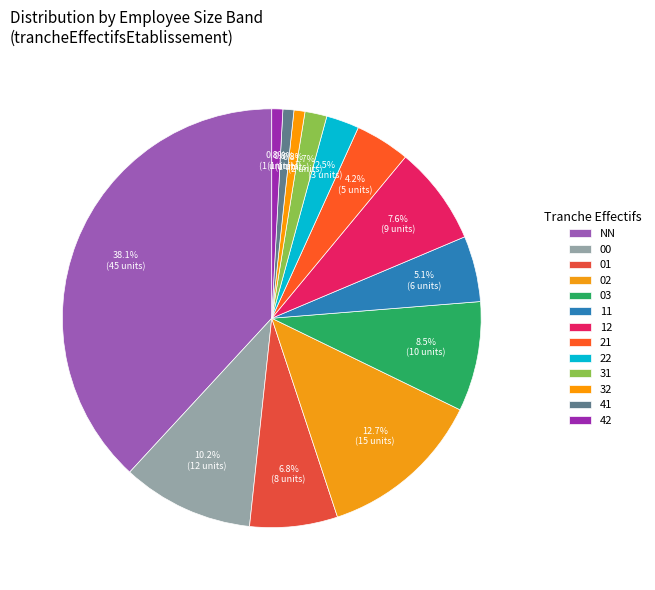

Count the number of slices in the pie.

13